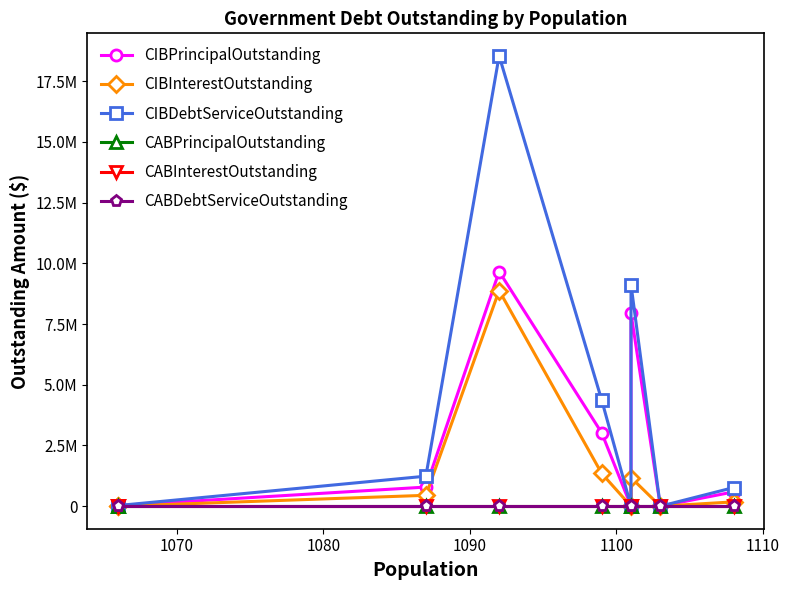

What is the difference between the maximum and second lowest values in the CIBPrincipalOutstanding series?

9663000.0